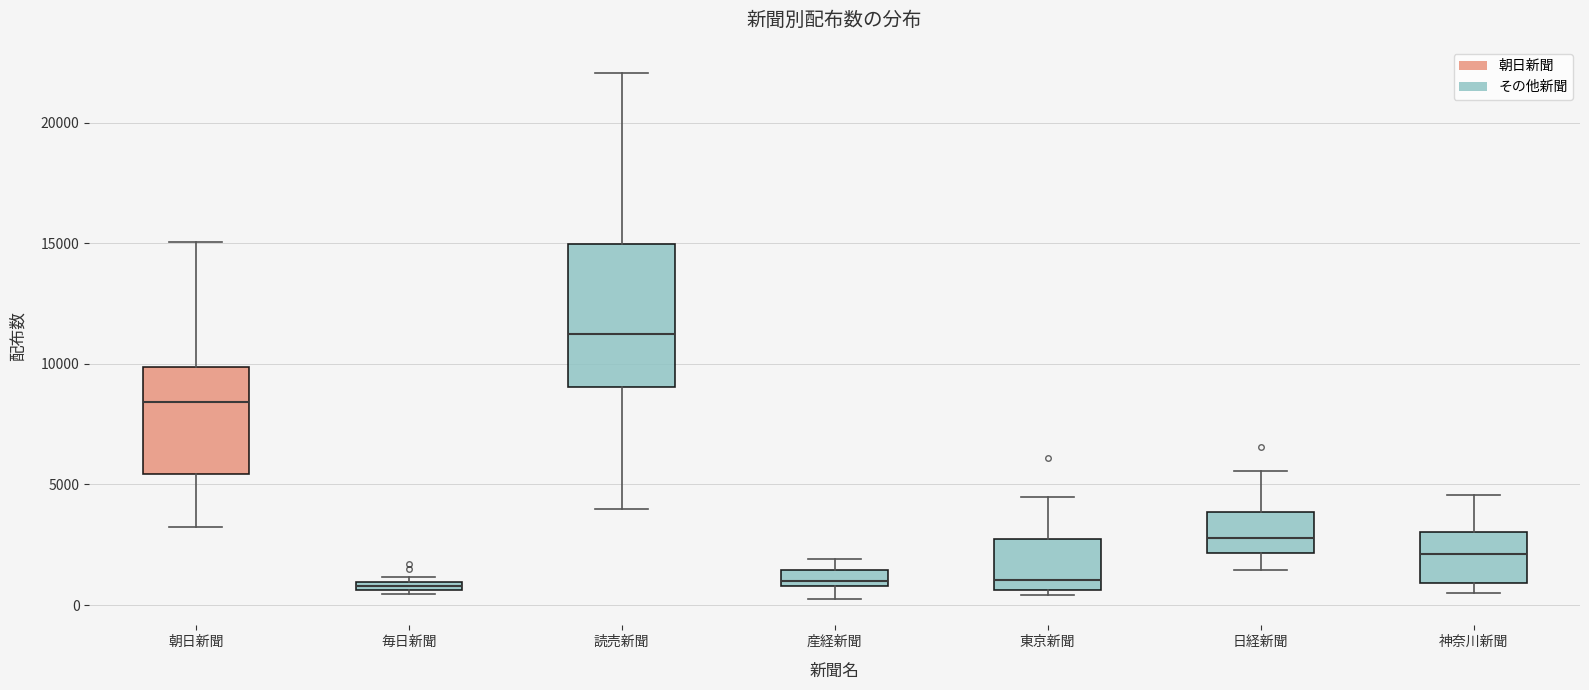

Where does the median line of the box for 読売新聞 sit on the y-axis? The values are not printed on the chart, so give them approximately, as read against the axis.

11500